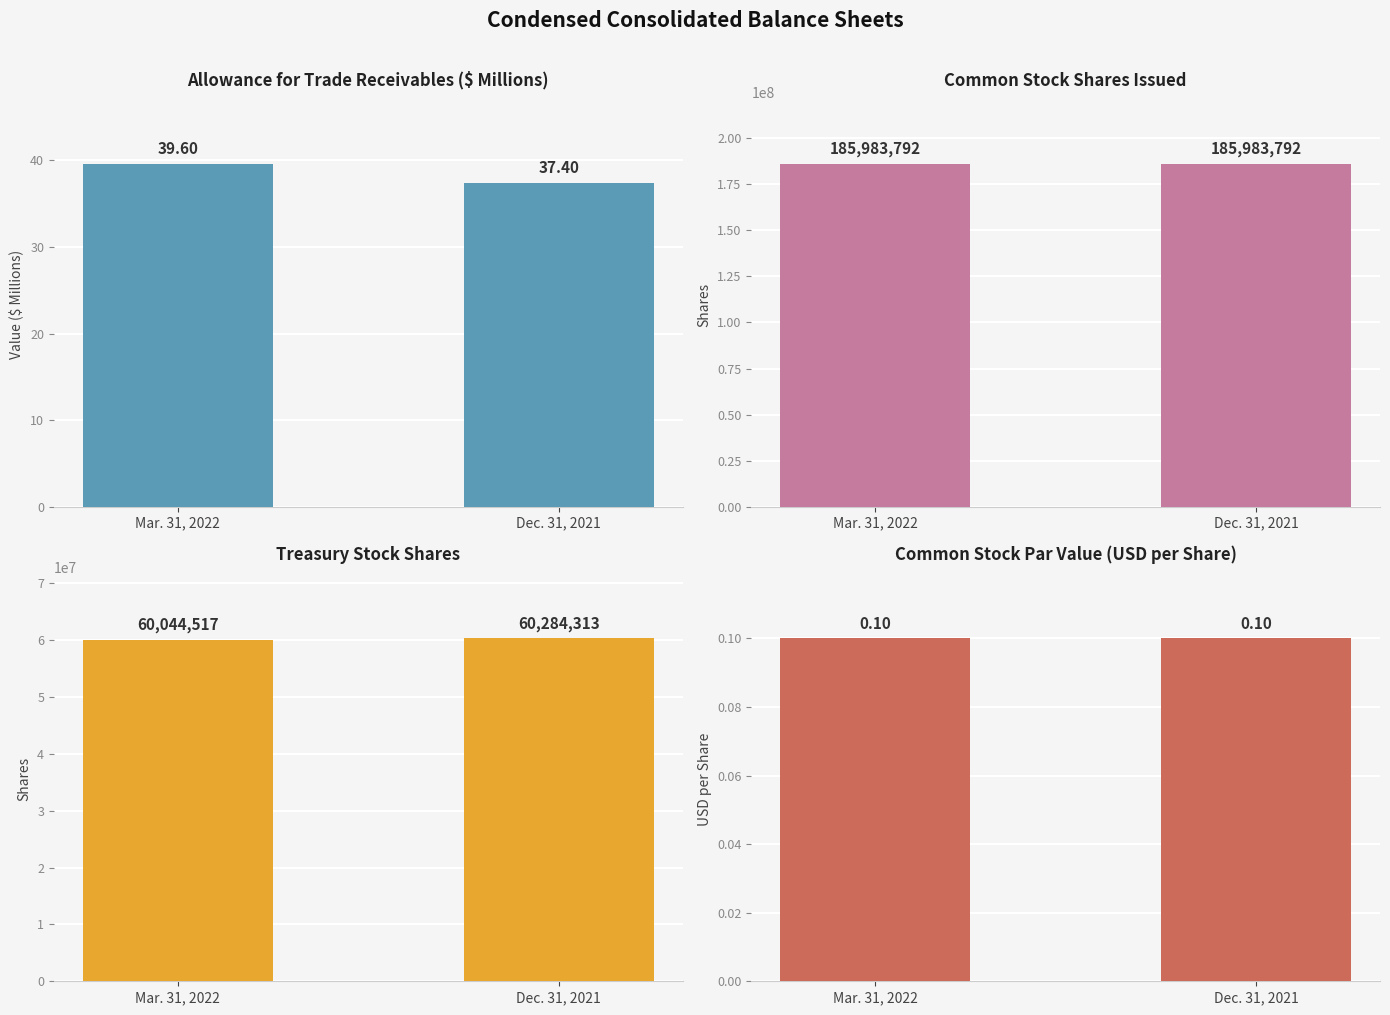

Reading left to right, extract all data points from this chart.

Allowance for Trade Receivables ($ Millions): 39.6	37.4
Common Stock Shares Issued: 185983792.0	185983792.0
Treasury Stock Shares: 60044517.0	60284313.0
Common Stock Par Value (USD per Share): 0.1	0.1